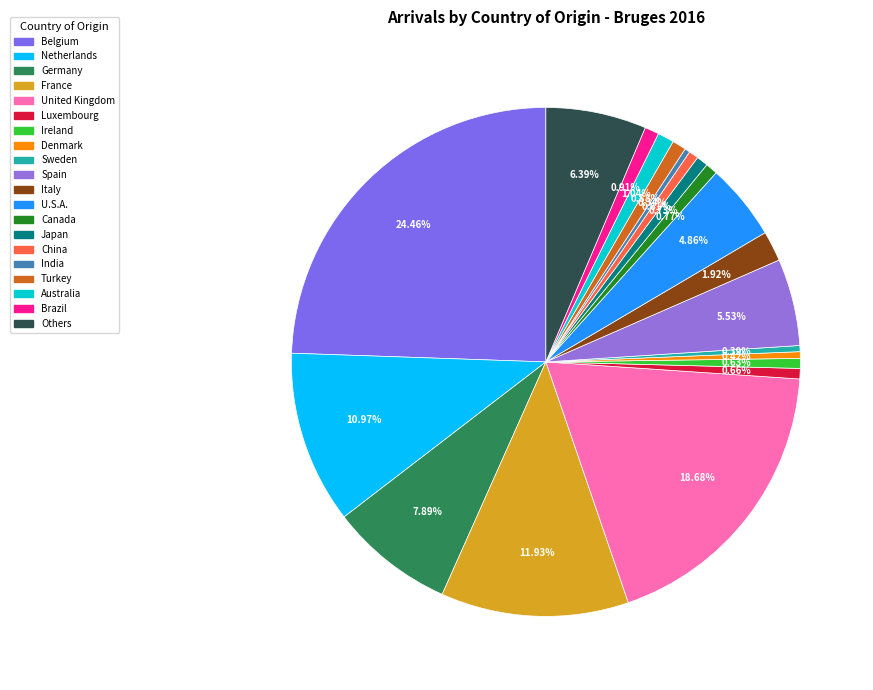

Does any single category account for the majority?

No